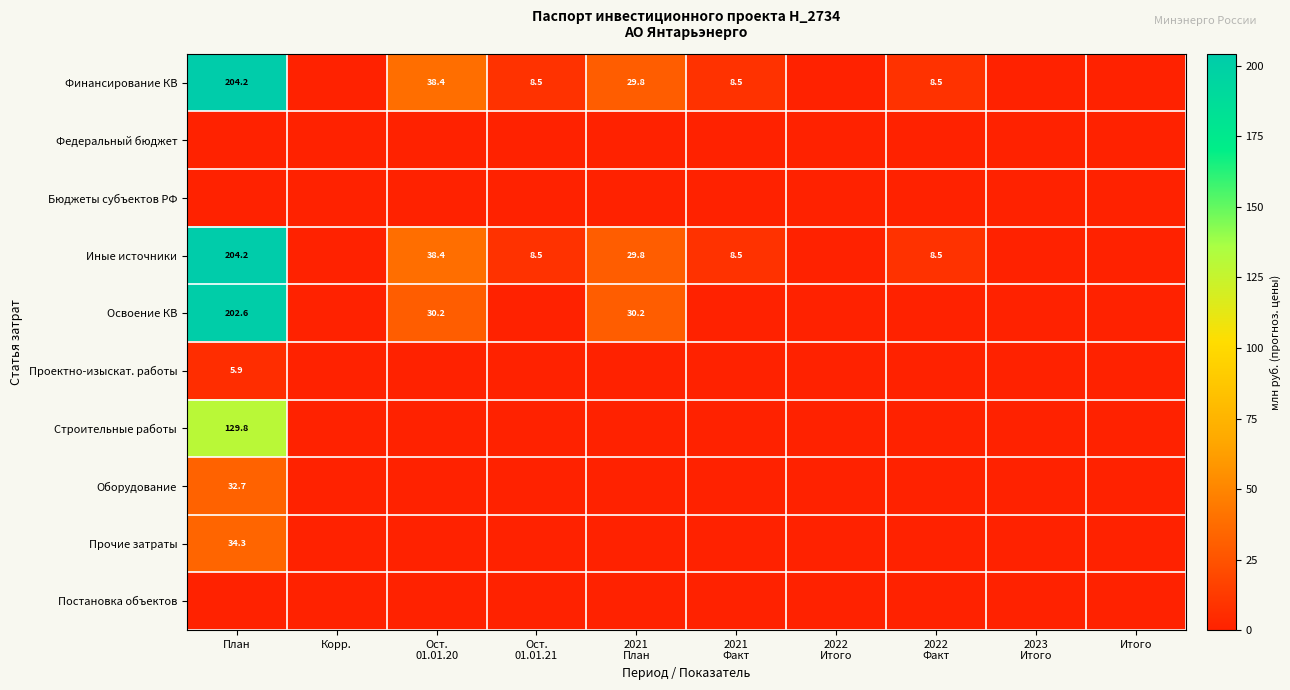

Is it true that Проектно-изыскат. работы equals -2.5 at 2022 Итого?

False